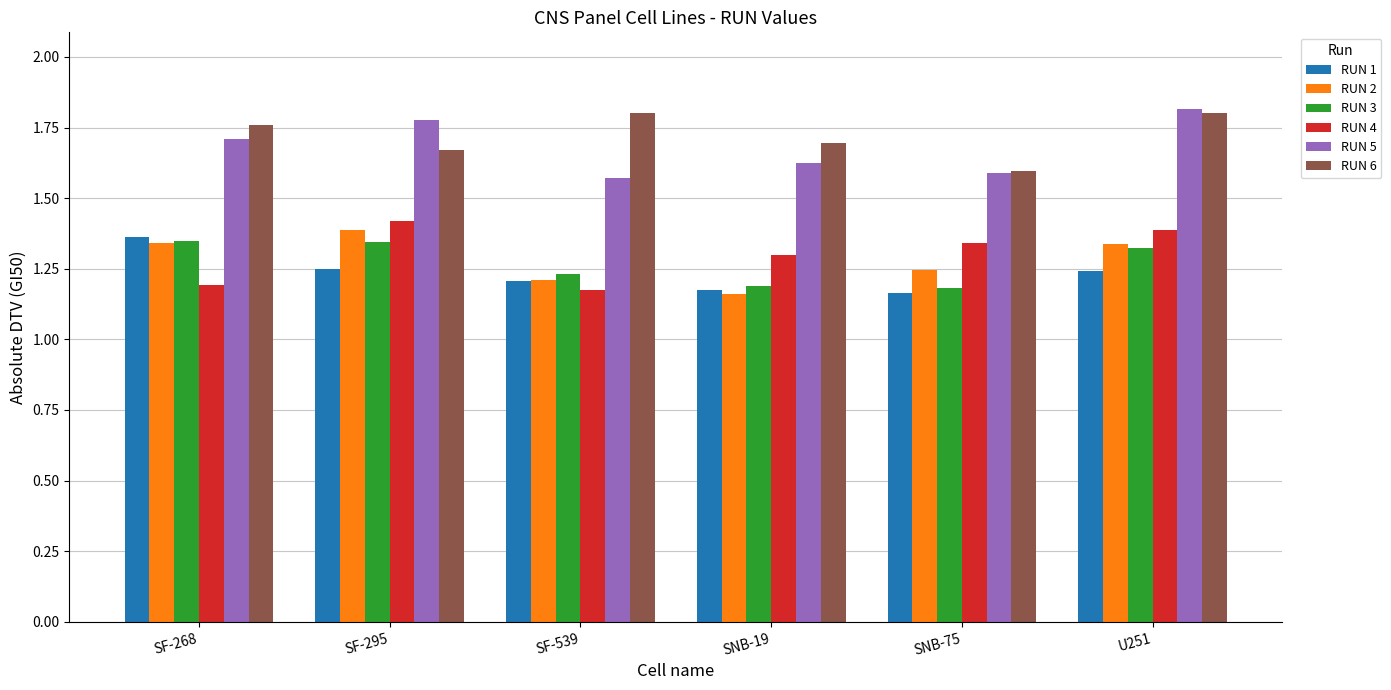

At which label does RUN 2 reach its minimum?

SNB-19